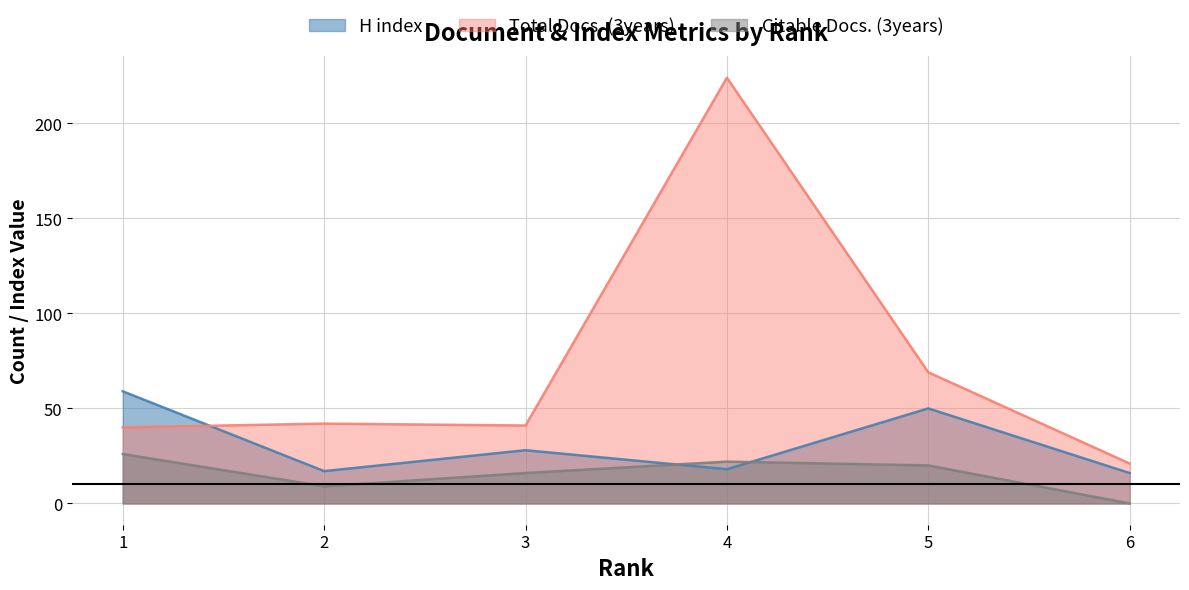

What is the spread (max minus min) of values at 1?

33